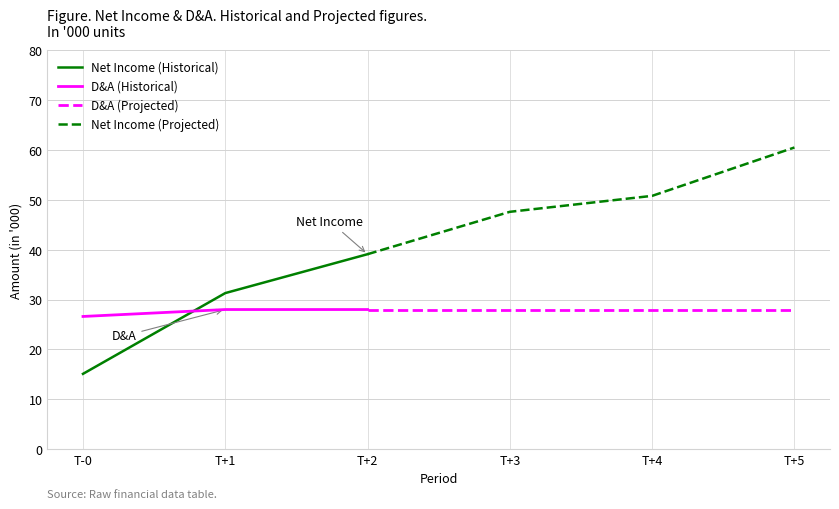

Does the chart display data point markers on the line(s)?

No